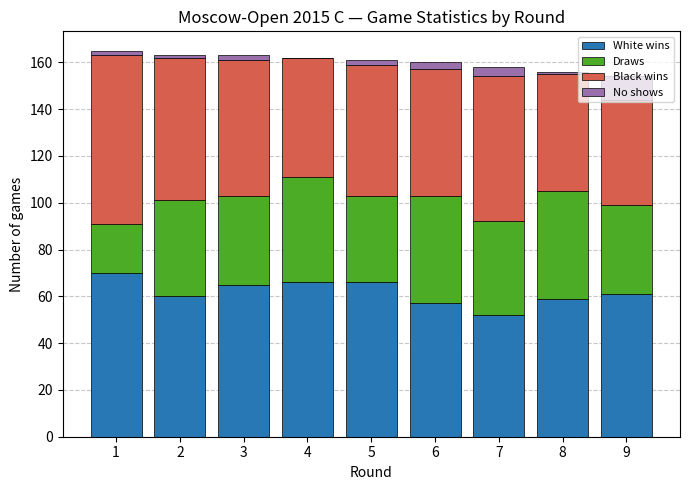

What is the highest value of the White wins series?

70